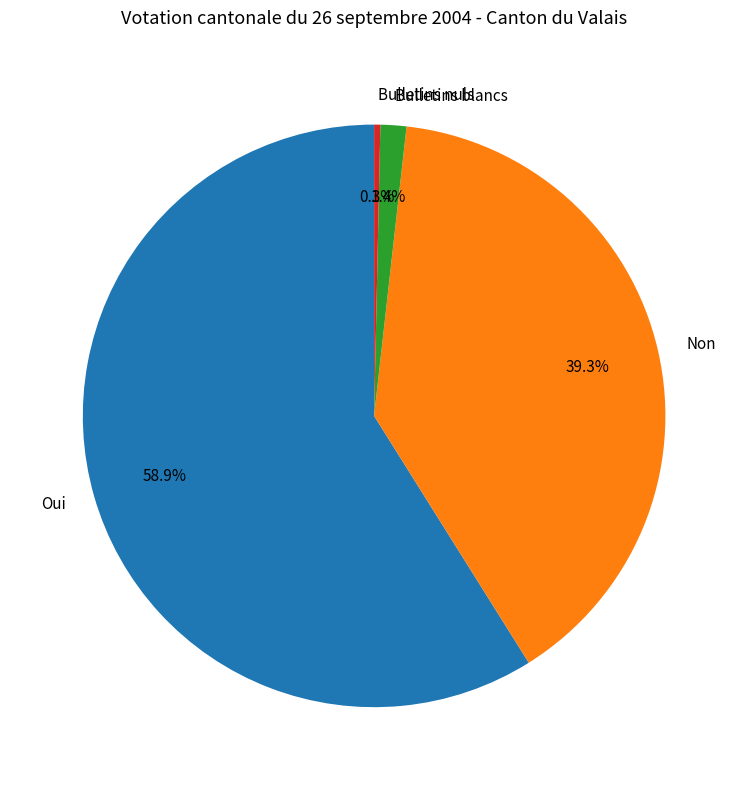

Count the number of slices in the pie.

4